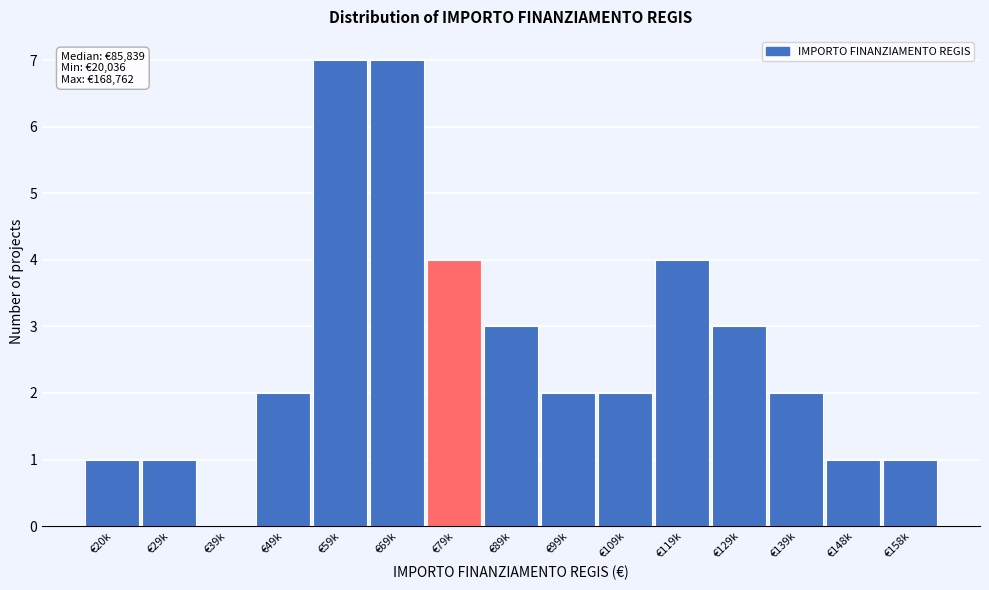

Reading right to left, transcribe all the data shown in this chart.

€158k=1	€148k=1	€139k=2	€129k=3	€119k=4	€109k=2	€99k=2	€89k=3	€79k=4	€69k=7	€59k=7	€49k=2	€39k=0	€29k=1	€20k=1